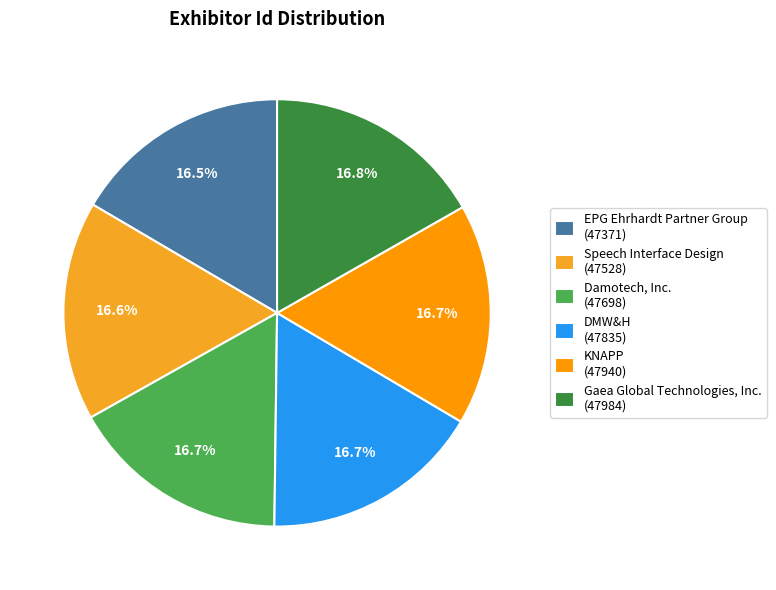

How many slices are in this pie chart?

6